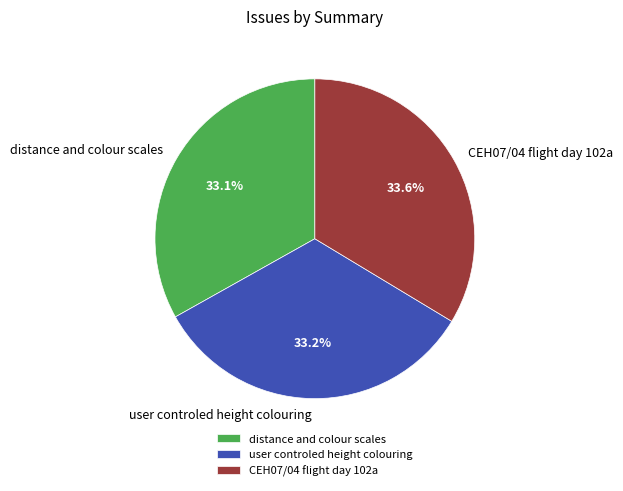

Does user controled height colouring represent more than half of the total?

No